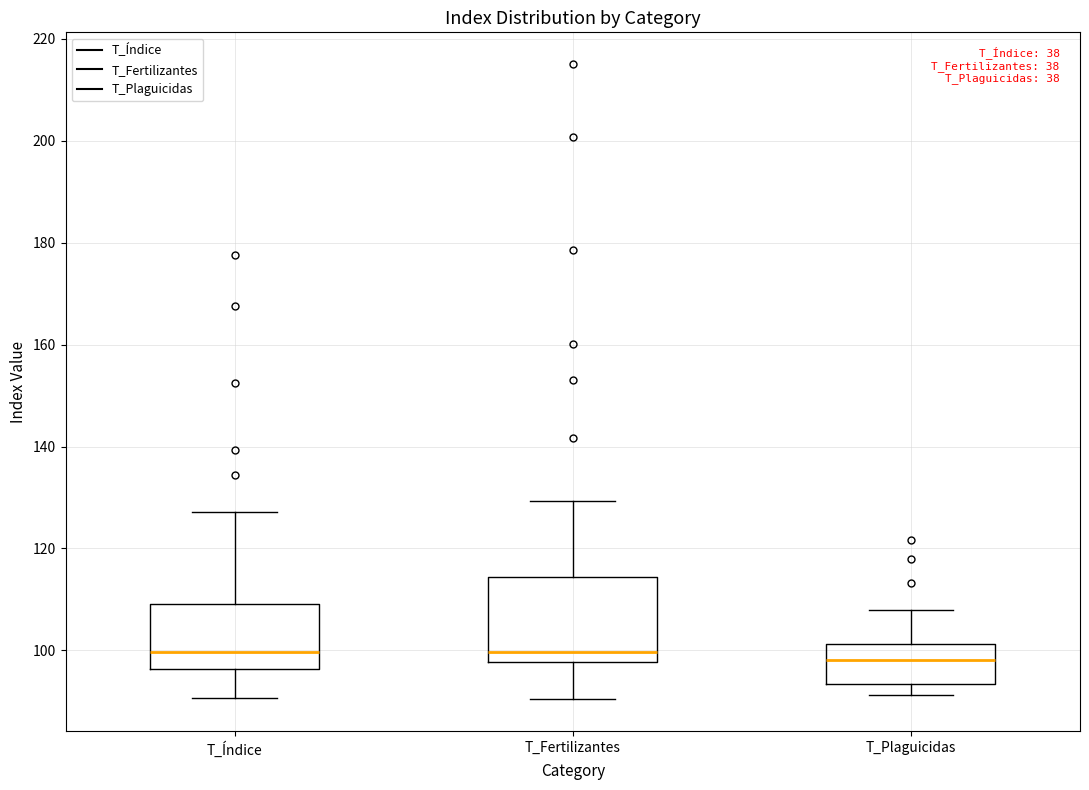

Where does the median line of the box for T_Índice sit on the y-axis? The values are not printed on the chart, so give them approximately, as read against the axis.

100